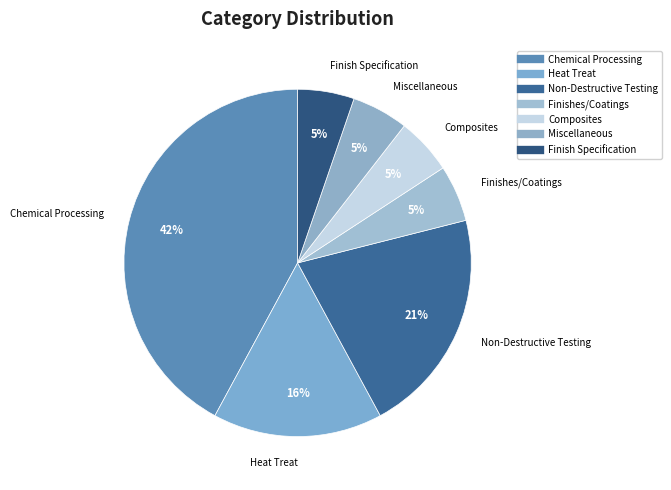

Is there any slice that represents more than half of the pie?

No